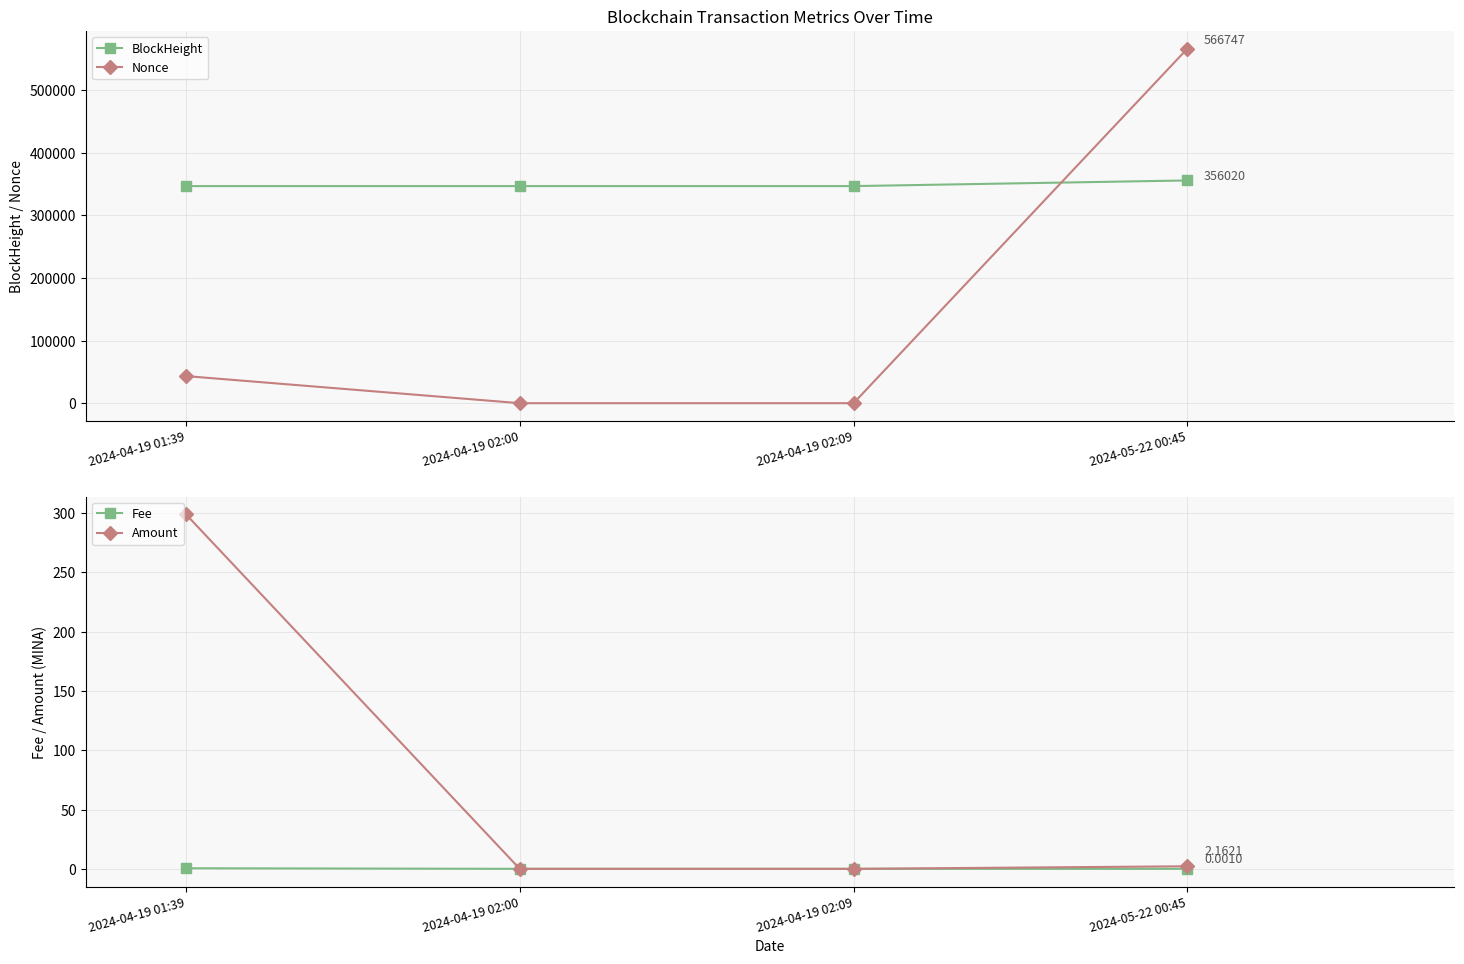

What is the difference between the BlockHeight values at 2024-04-19 02:09 and 2024-04-19 02:00?

2